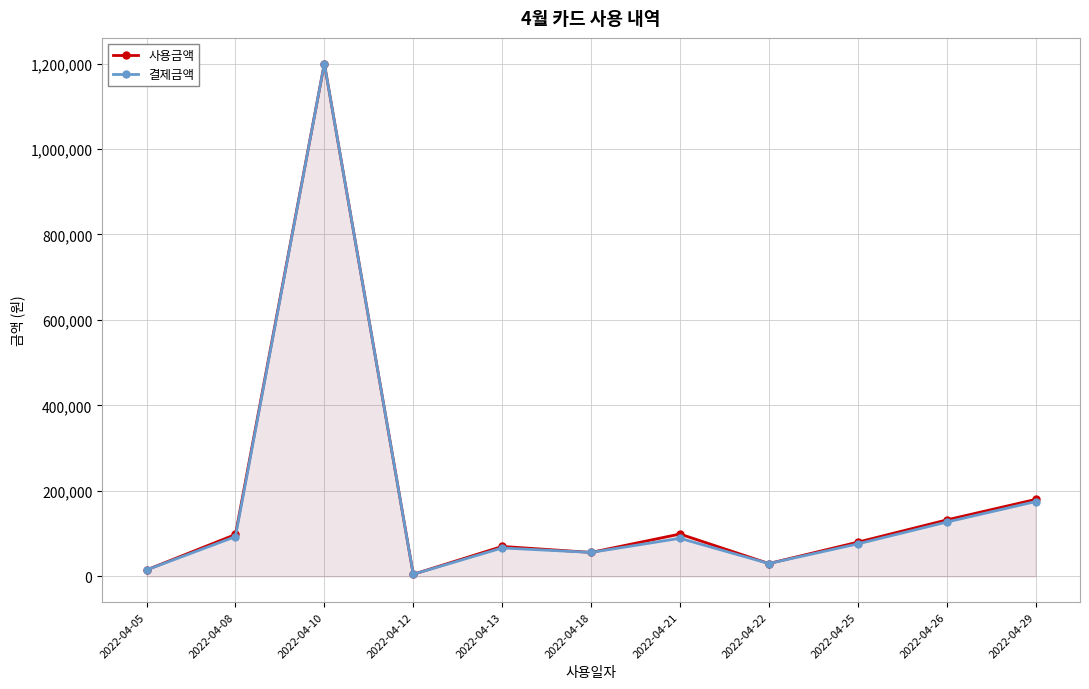

Where is 사용금액 nearest to the value 602400?

2022-04-29